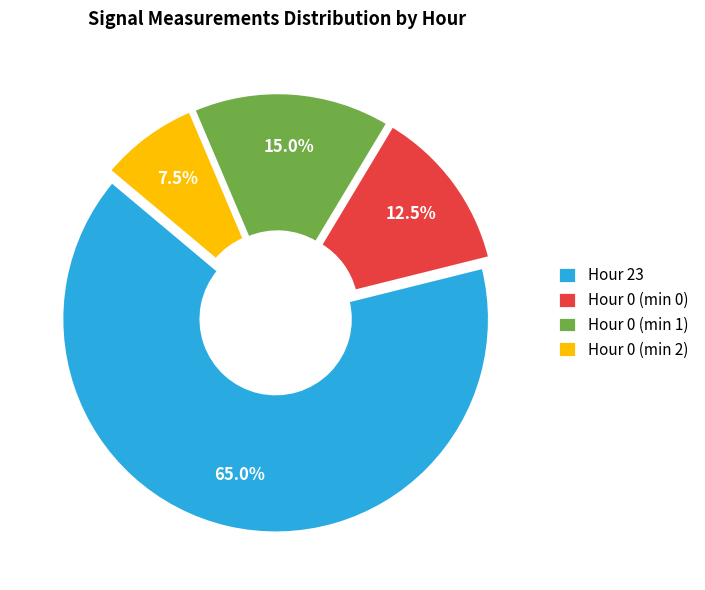

Which slice is the largest?

Hour 23